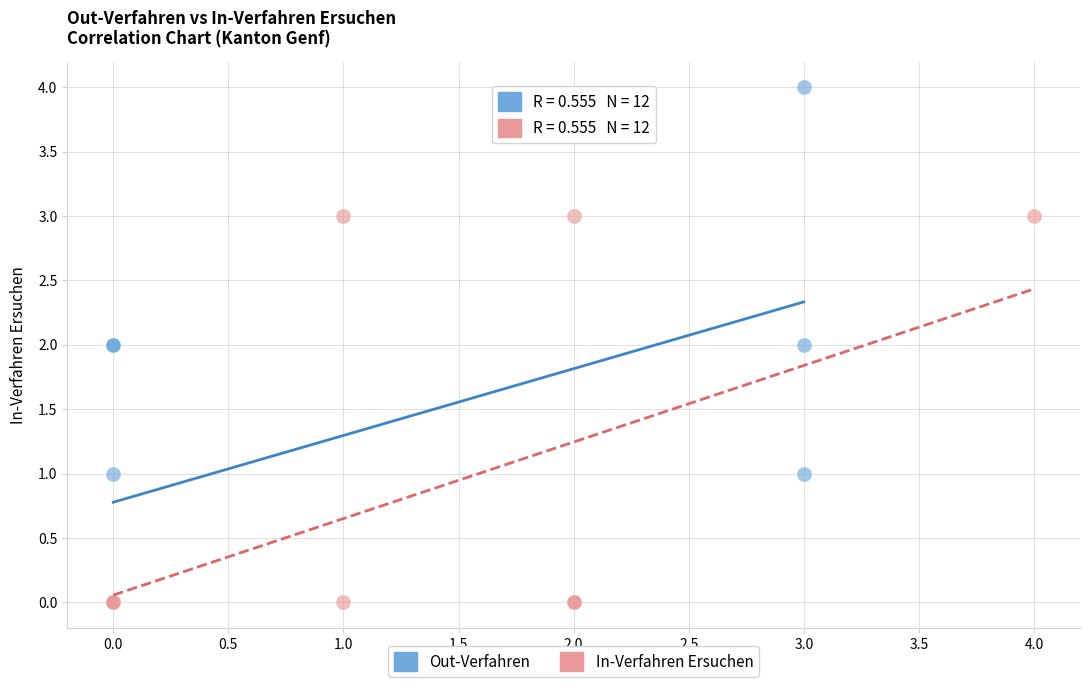

Which series has the largest Y range (max minus min)?

Out-Verfahren